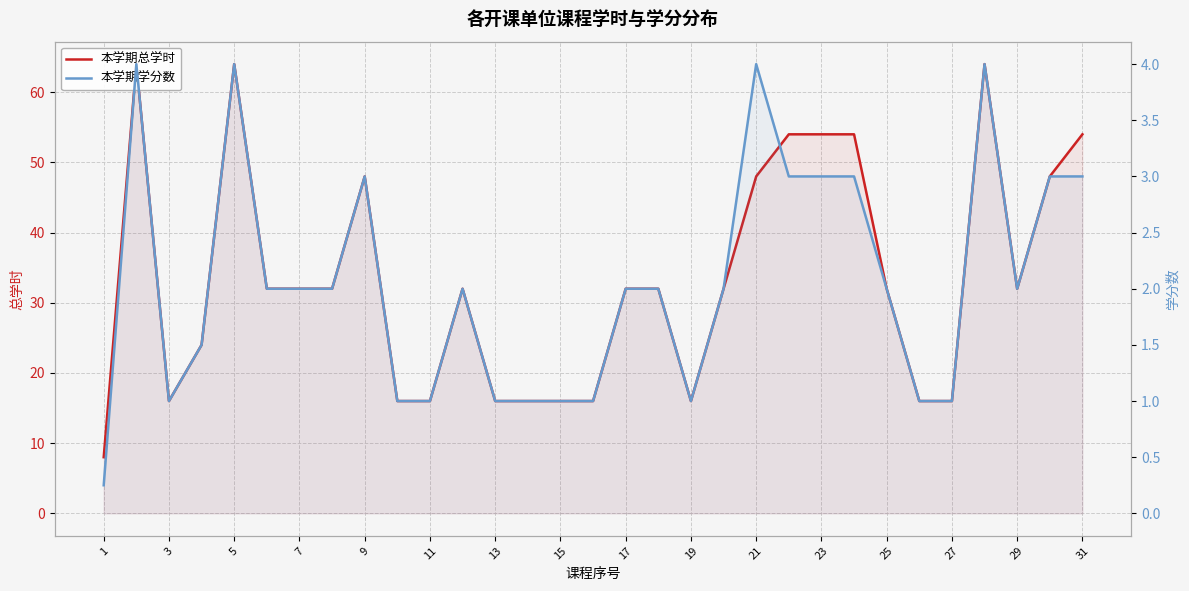

Is the value of 本学期总学时 at 31 greater than the value of 本学期学分数 at 15?

Yes